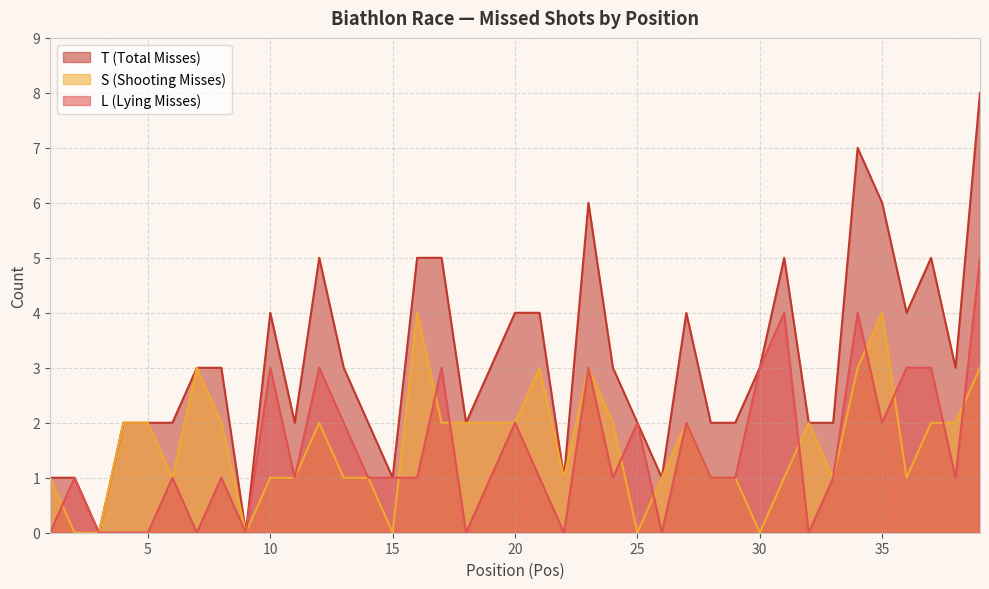

True or false: T has a value of 7 at 34.

True